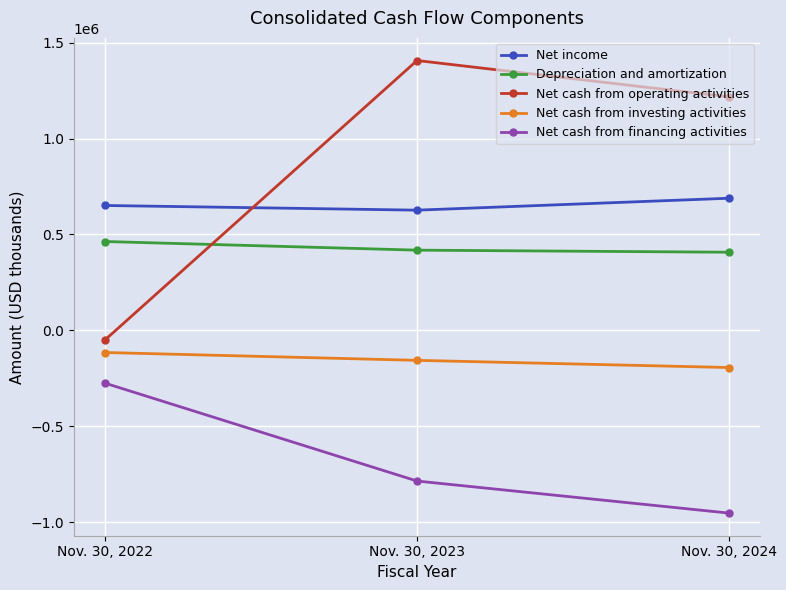

What is the spread (max minus min) of values at Nov. 30, 2023?

2193253